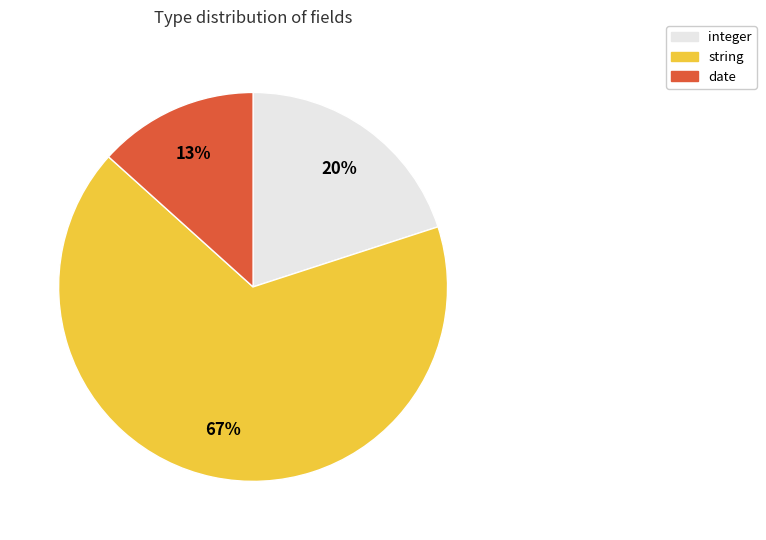

Between integer and date, which is larger?

integer